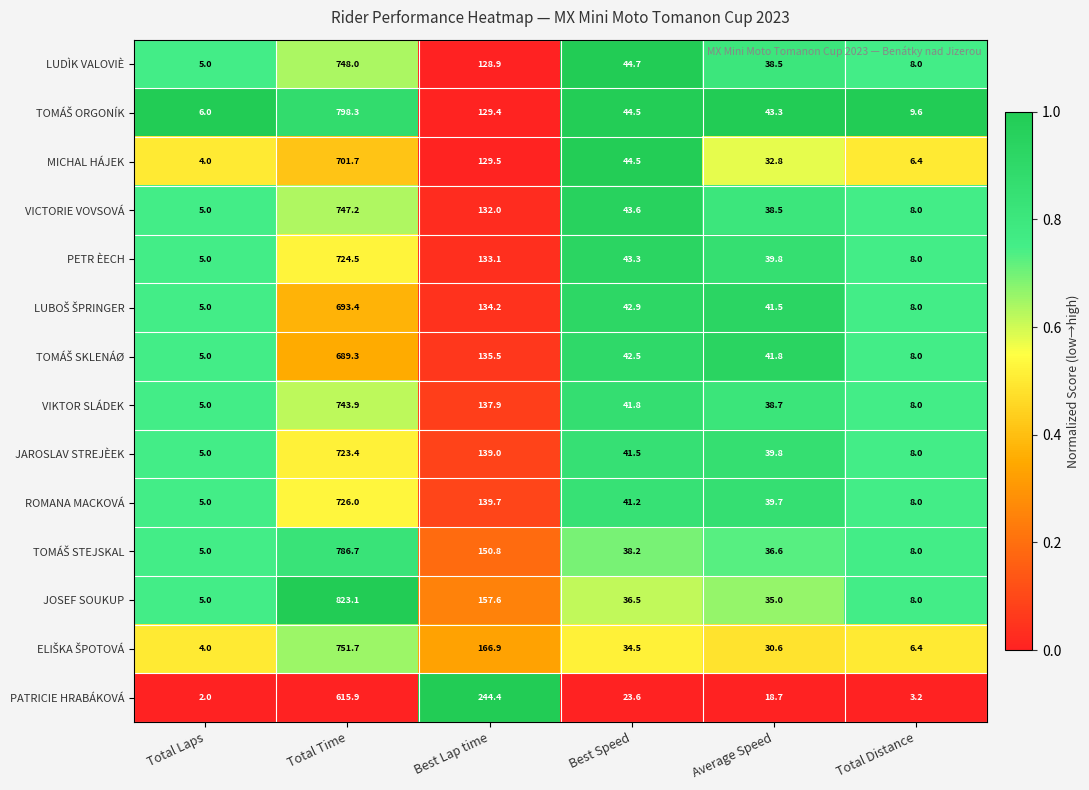

What is the maximum value for JOSEF SOUKUP?

823.1